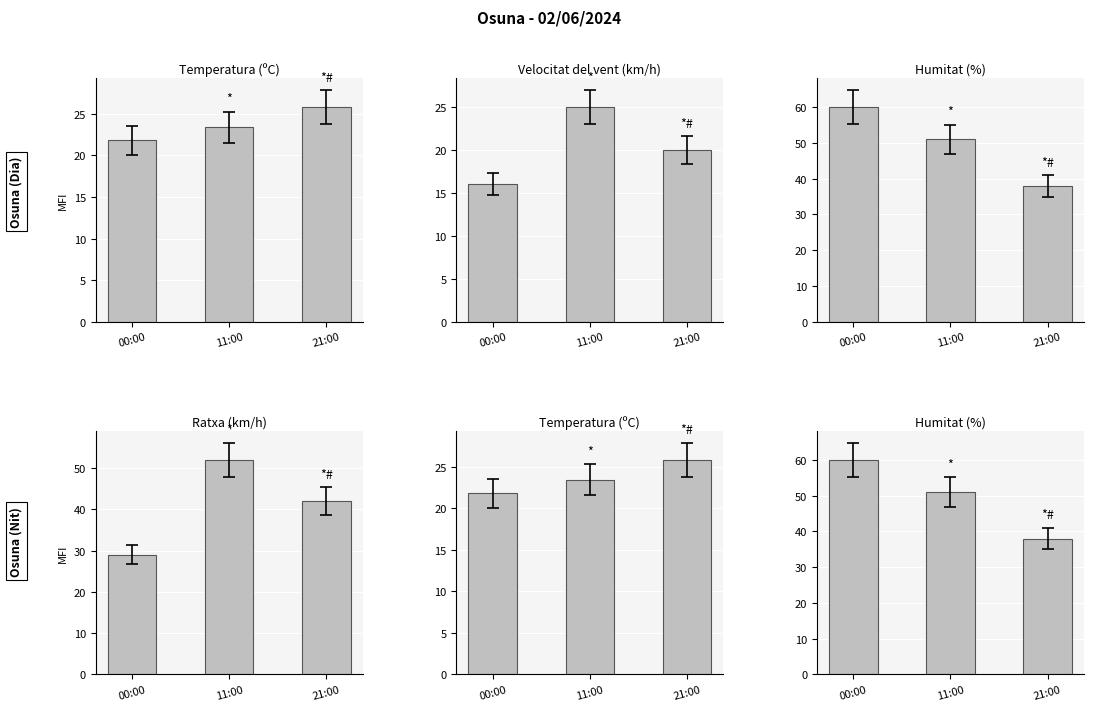

What is the value of the Humitat (%) bar at the 1st from the left?

60.0